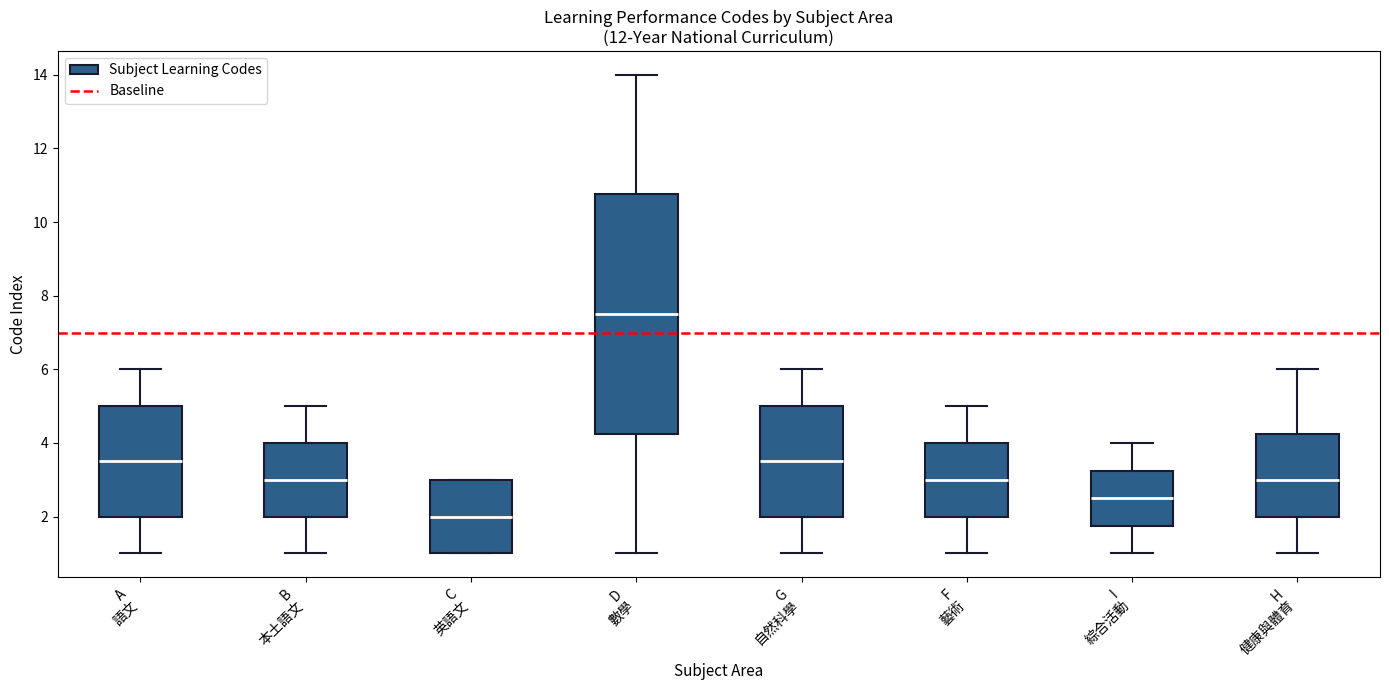

Reading left to right, read every box against the y-axis: the position of its median line, the range the box covers, and the ends of its whiskers. The values are not printed on the chart, so give them approximately, as read against the axis.

A 語文: median 3.6, box 2.0 to 5.0, whiskers 1.0 to 6.0
B 本土語文: median 3.0, box 2.0 to 4.0, whiskers 1.0 to 5.0
C 英語文: median 2.0, box 1.0 to 3.0, whiskers 1.0 to 3.0
D 數學: median 7.6, box 4.2 to 10.8, whiskers 1.0 to 14.0
G 自然科學: median 3.6, box 2.0 to 5.0, whiskers 1.0 to 6.0
F 藝術: median 3.0, box 2.0 to 4.0, whiskers 1.0 to 5.0
I 綜合活動: median 2.6, box 1.8 to 3.2, whiskers 1.0 to 4.0
H 健康與體育: median 3.0, box 2.0 to 4.2, whiskers 1.0 to 6.0